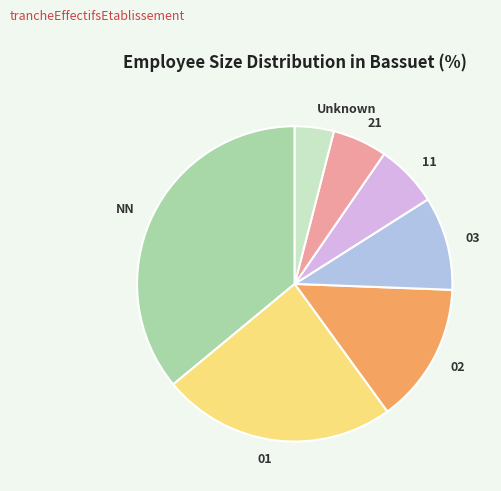

Count the number of slices in the pie.

7